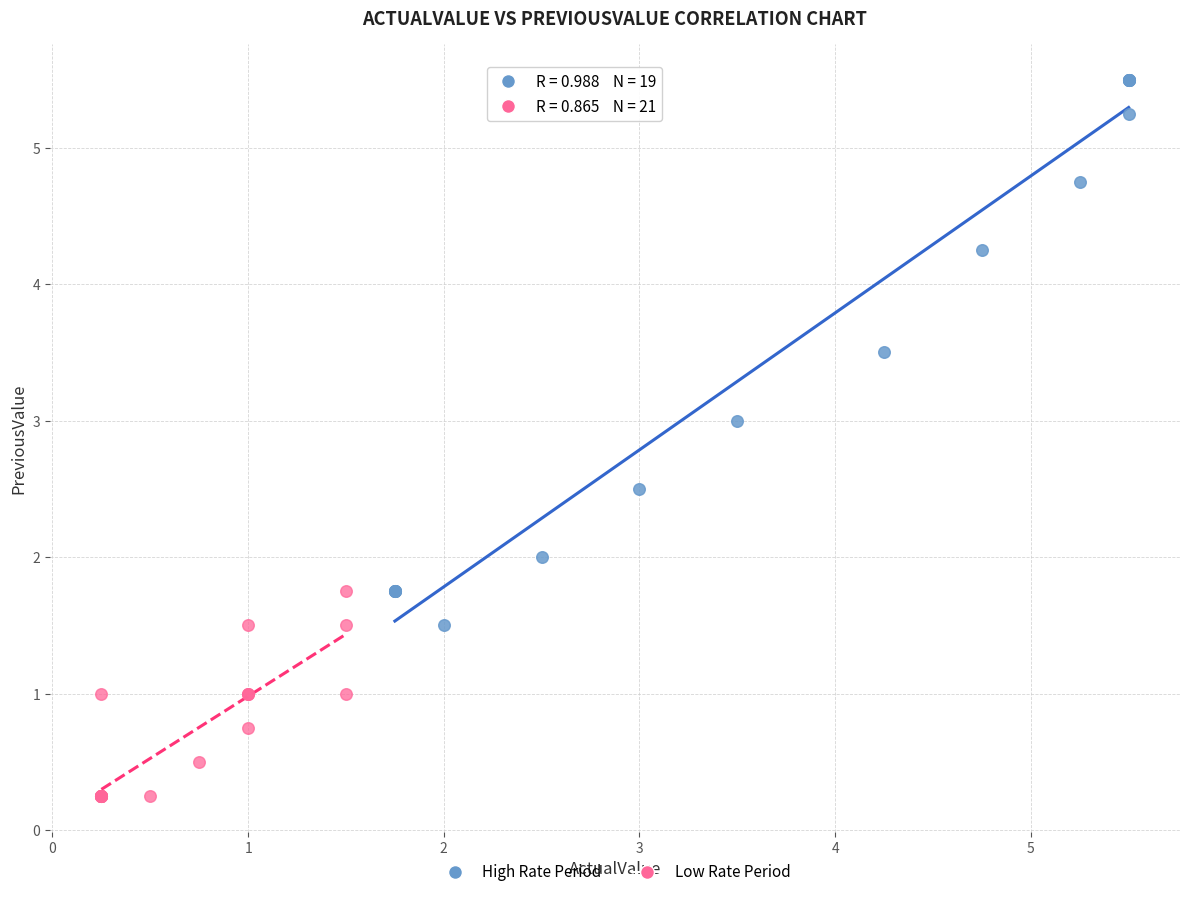

Which series reaches the maximum Y coordinate?

High Rate Period